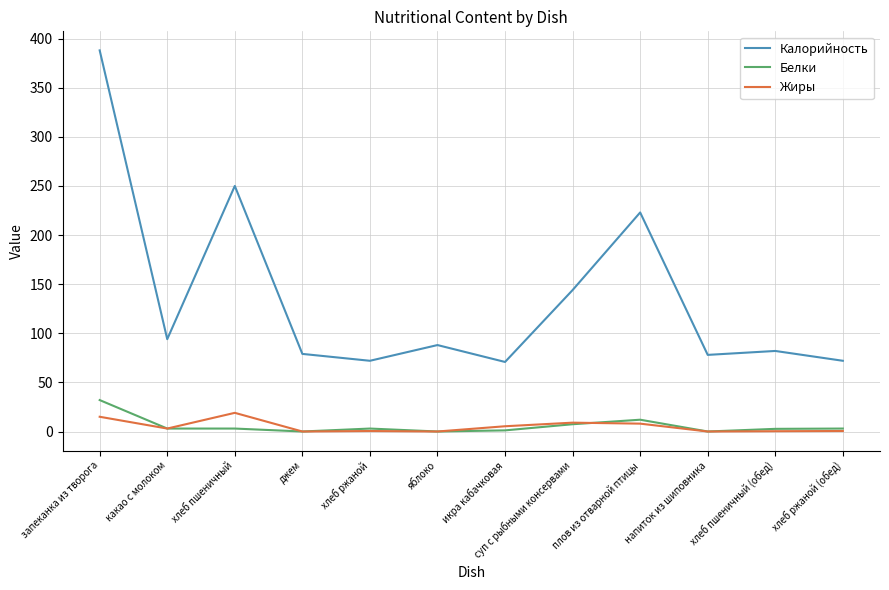

At which category does Калорийность reach its first local peak?

хлеб пшеничный